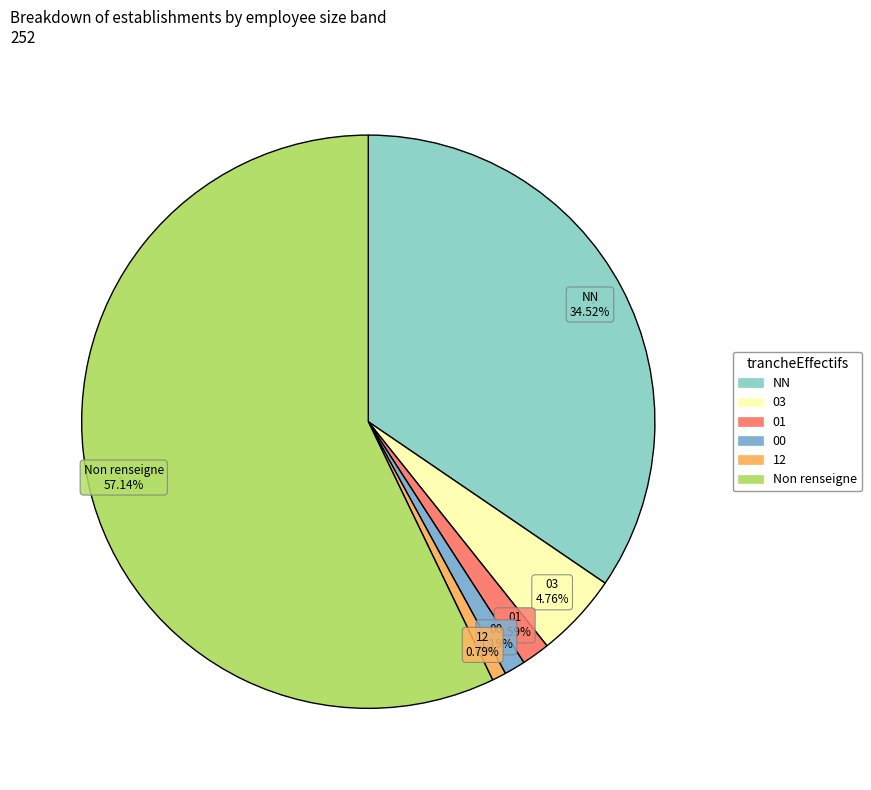

How many slices are in this pie chart?

6